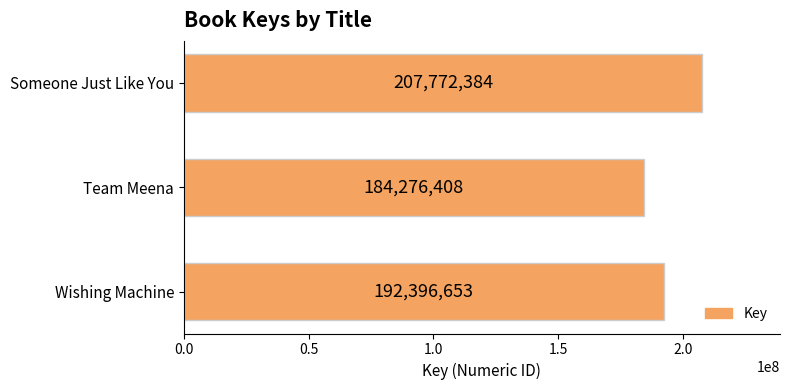

How many series are shown in this chart?

1